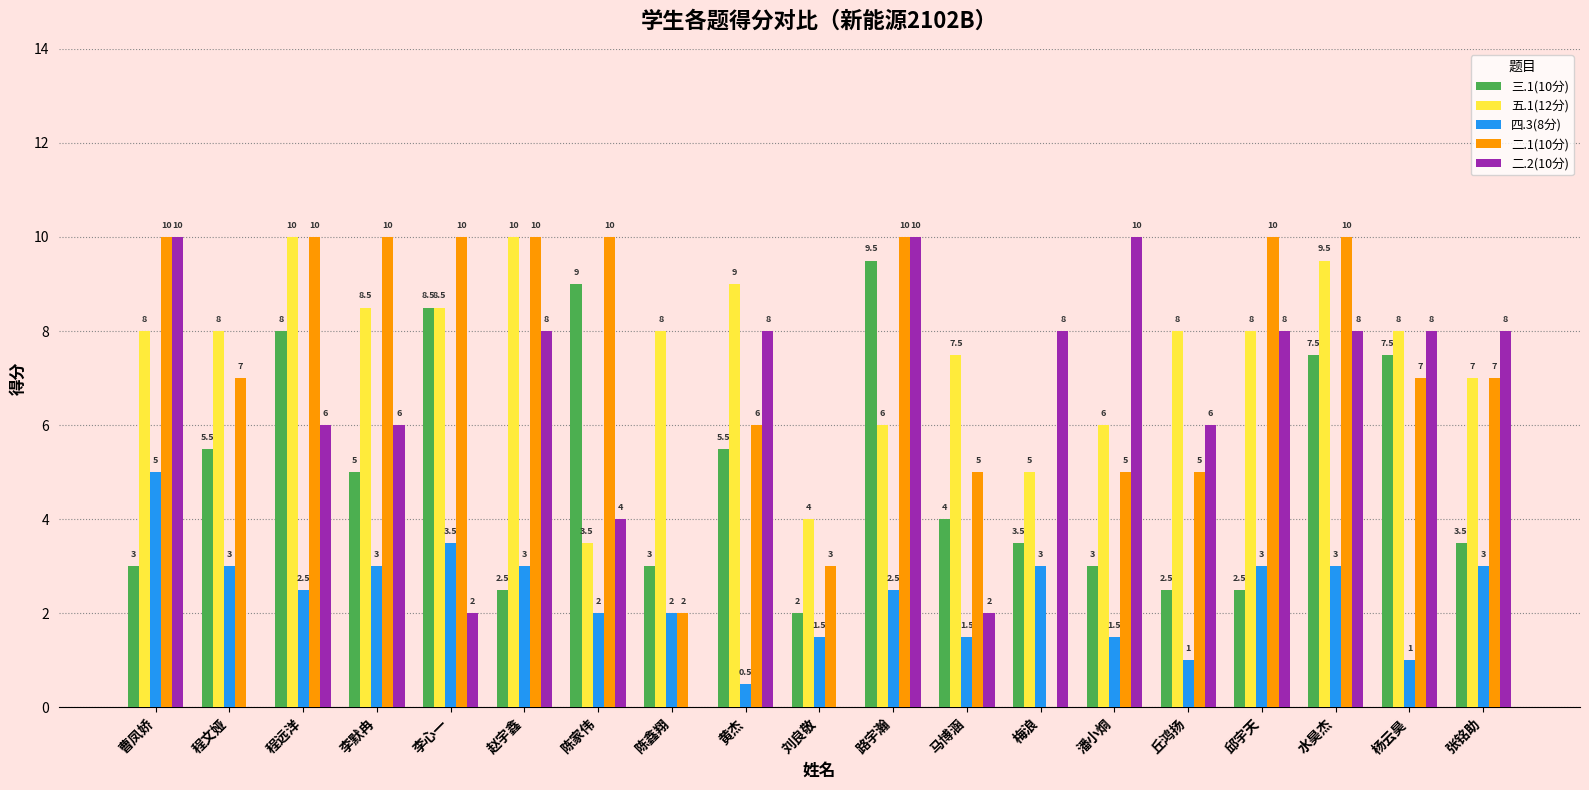

Is the value of 五.1(12分) at 程文娅 greater than the value of 三.1(10分) at 李默冉?

Yes